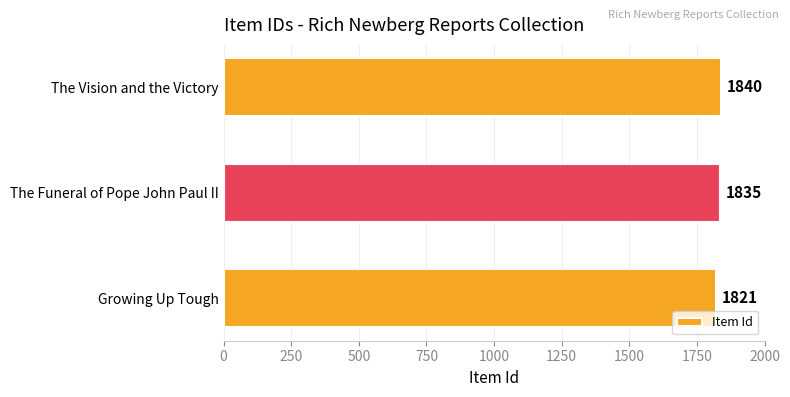

At which label is the value closest to 1830?

The Funeral of Pope John Paul II